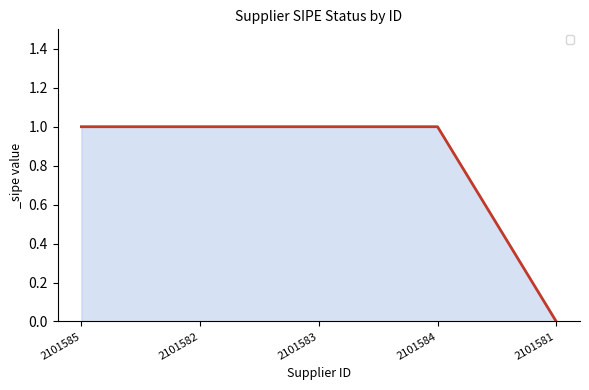

What is the difference between the maximum and minimum values?

1